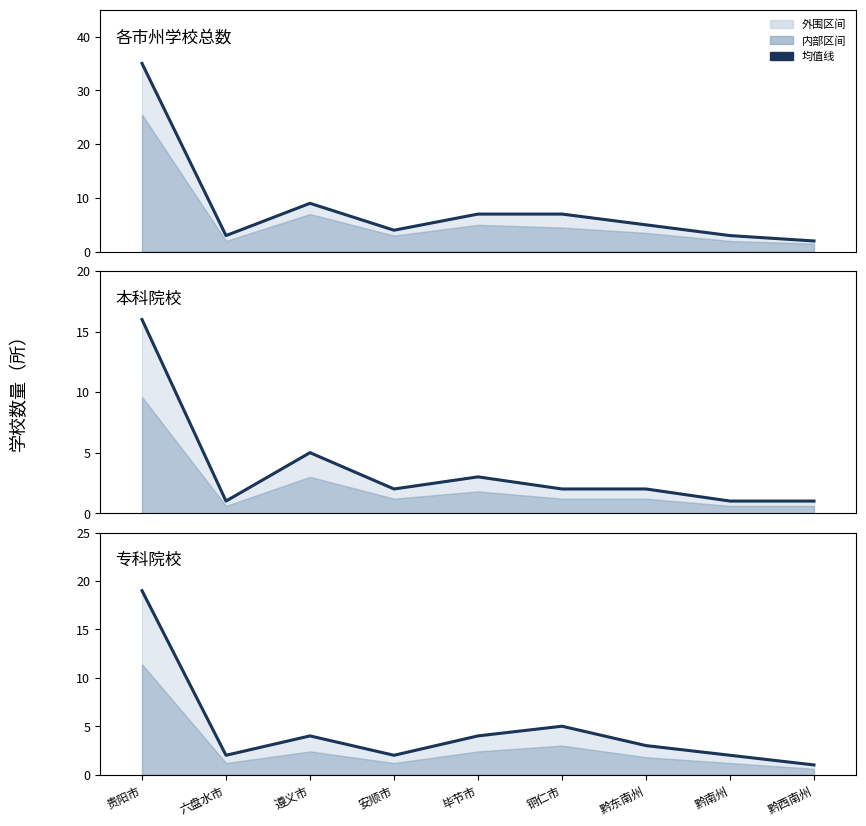

At how many categories does at least one series exceed 3?

6